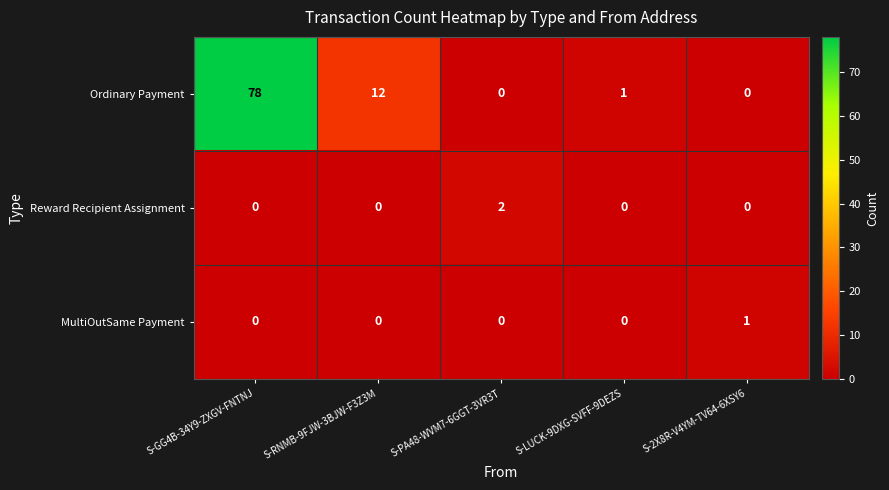

What is the maximum value shown in the chart?

78